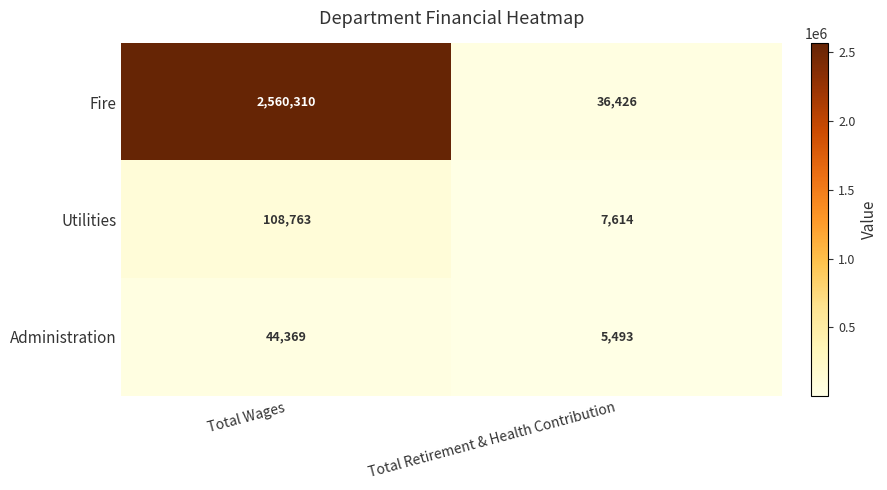

List the labels in order of Administration value, largest first.

Total Wages, Total Retirement & Health Contribution